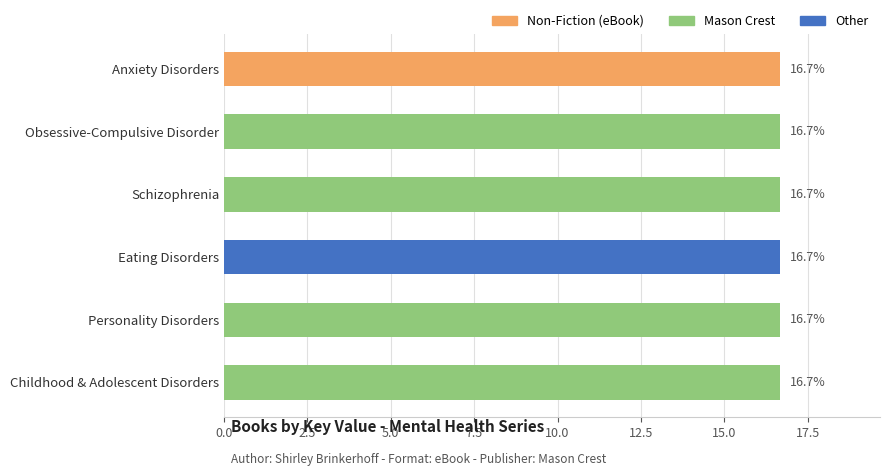

Approximately how many times larger is the value at Anxiety Disorders compared to Obsessive-Compulsive Disorder?

1.0